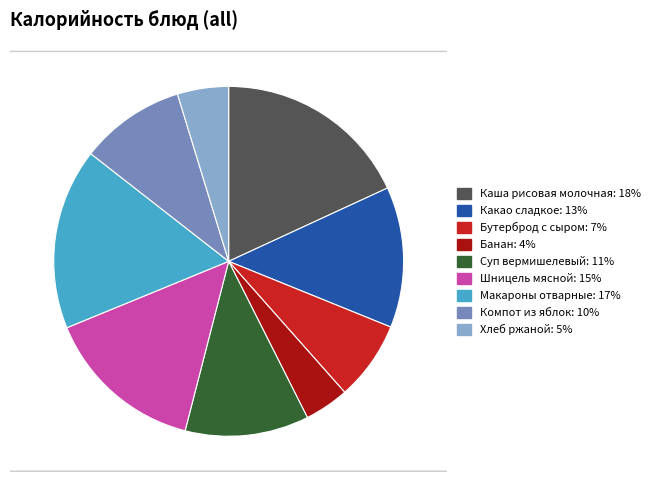

Which slice is the smallest?

Банан